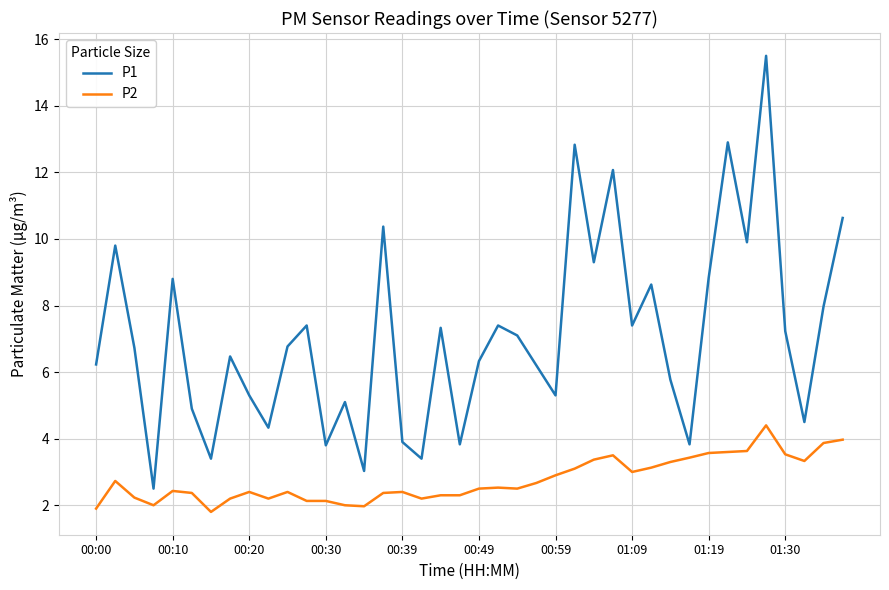

What is the maximum value shown in the chart?

15.5